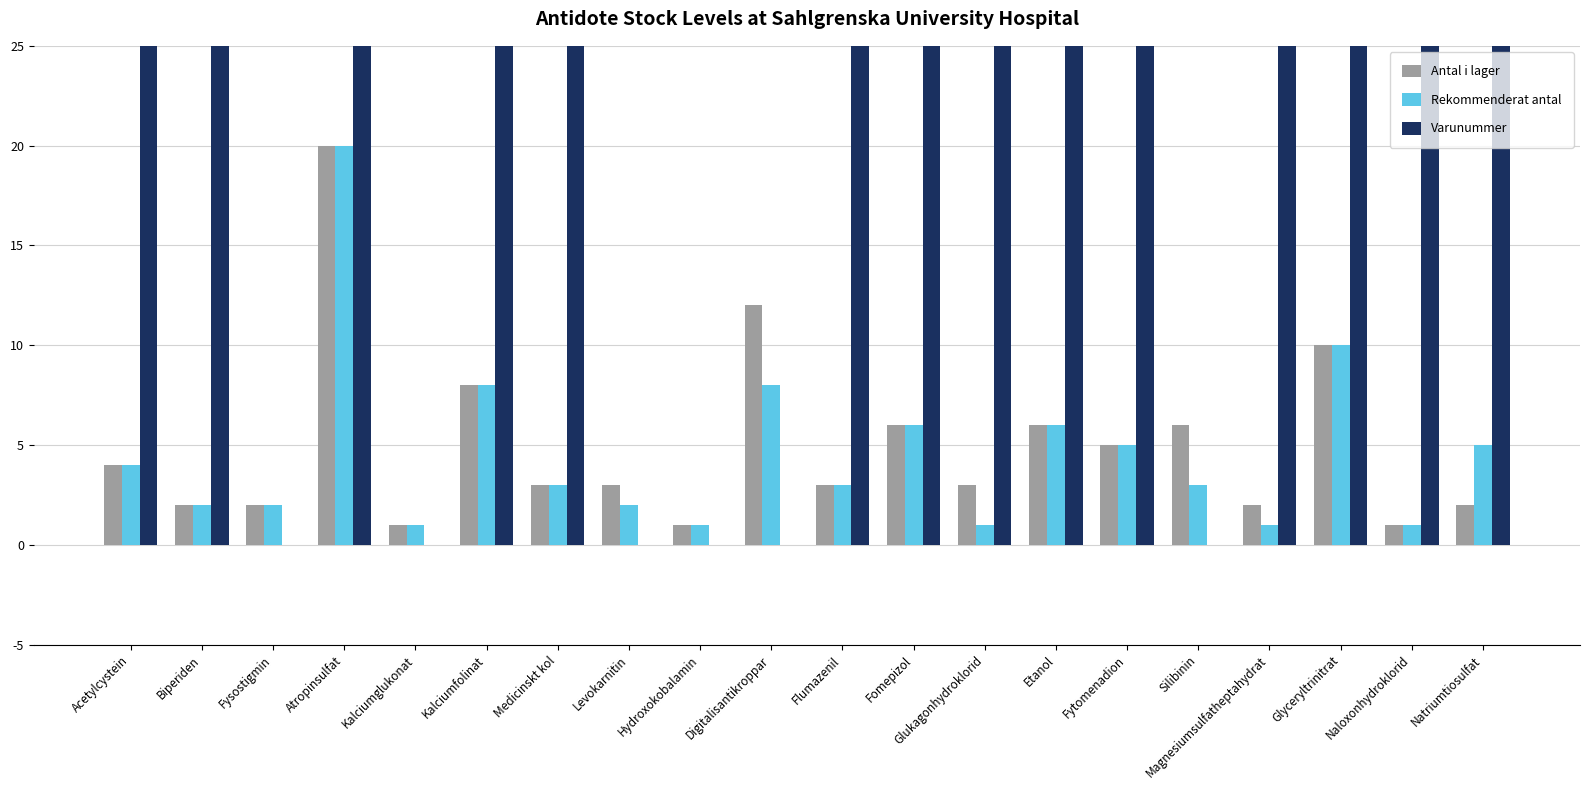

The Varunummer series shows -375132 at Silibinin. True or false?

False